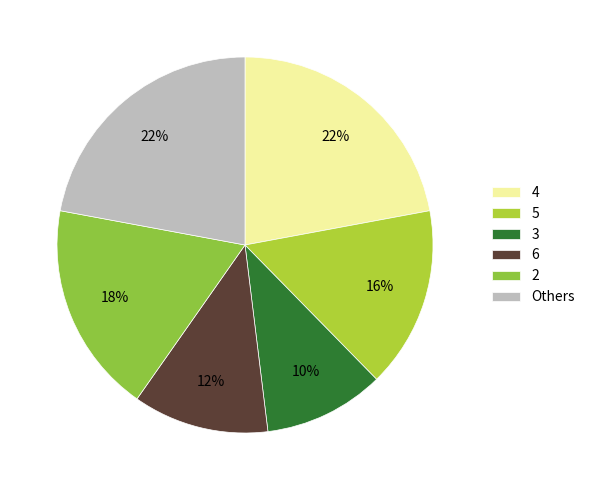

To the nearest percent, what is the combined percentage of 6 and 3?

22%